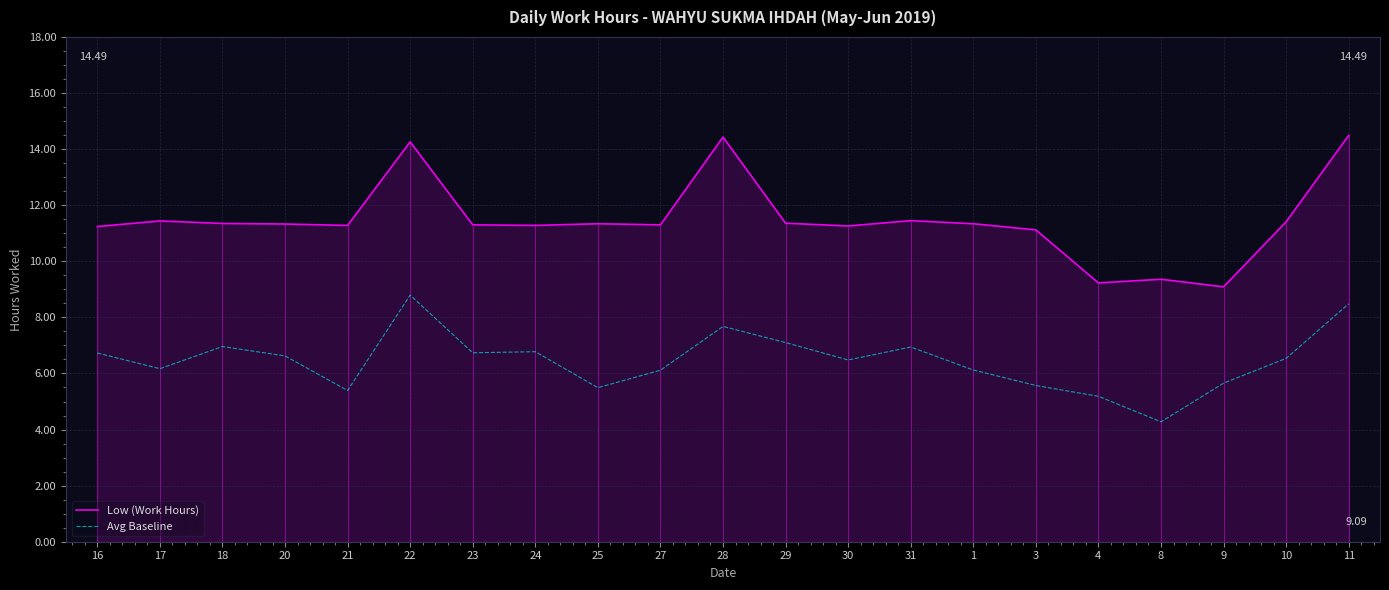

What position from the right is 9?

3